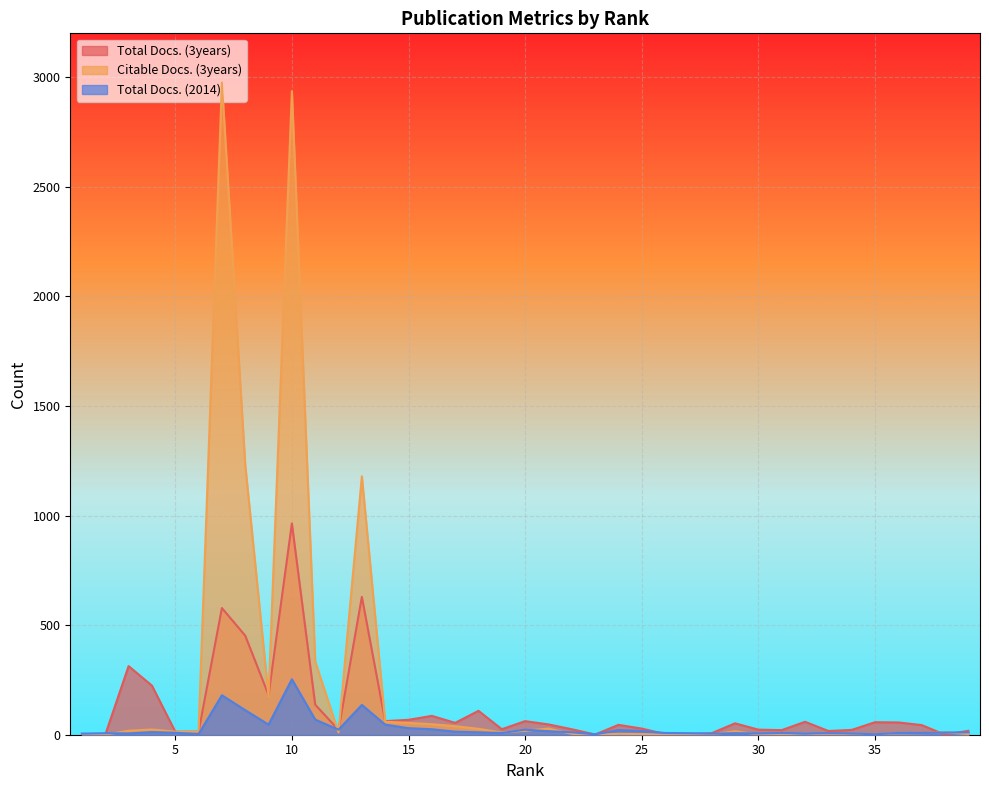

At how many categories does at least one series exceed 105?

9